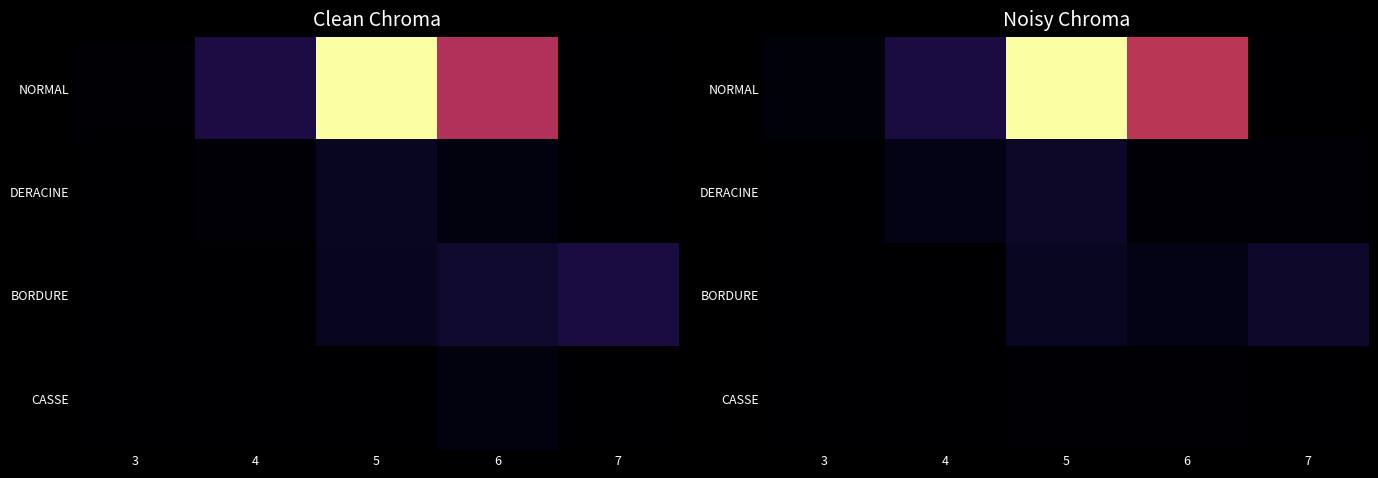

Is the value of CASSE at 4 greater than the value of NORMAL at 6?

No